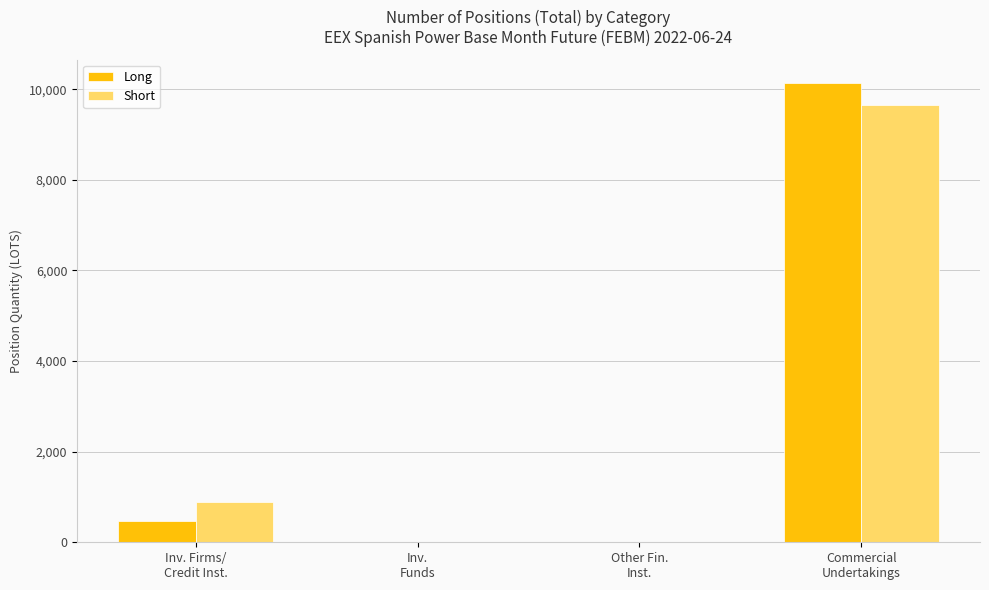

How many categories are shown in the chart?

4